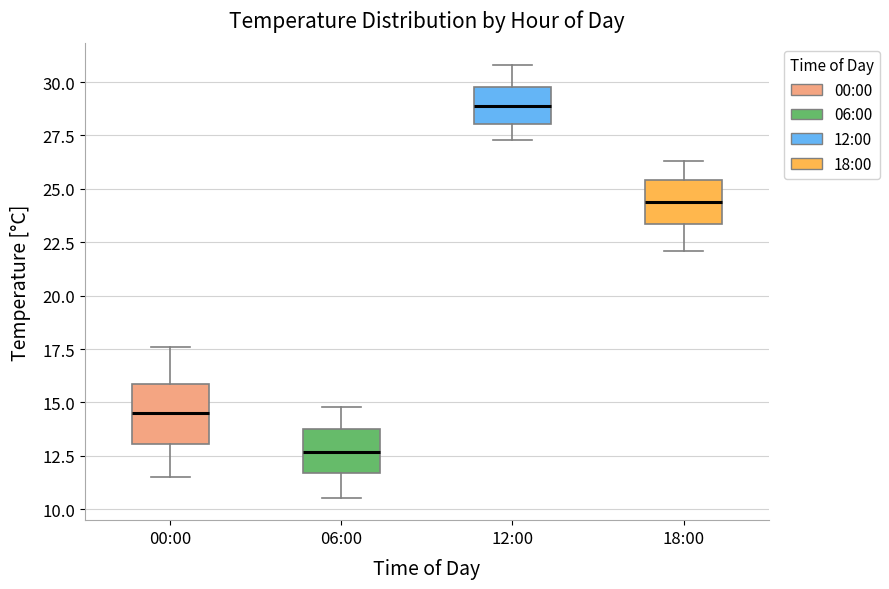

Reading left to right, read every box against the y-axis: the position of its median line, the range the box covers, and the ends of its whiskers. The values are not printed on the chart, so give them approximately, as read against the axis.

00:00: median 14.5, box 13.0 to 16.0, whiskers 11.5 to 17.5
06:00: median 12.5, box 11.5 to 14.0, whiskers 10.5 to 15.0
12:00: median 29.0, box 28.0 to 30.0, whiskers 27.5 to 31.0
18:00: median 24.5, box 23.5 to 25.5, whiskers 22.0 to 26.5